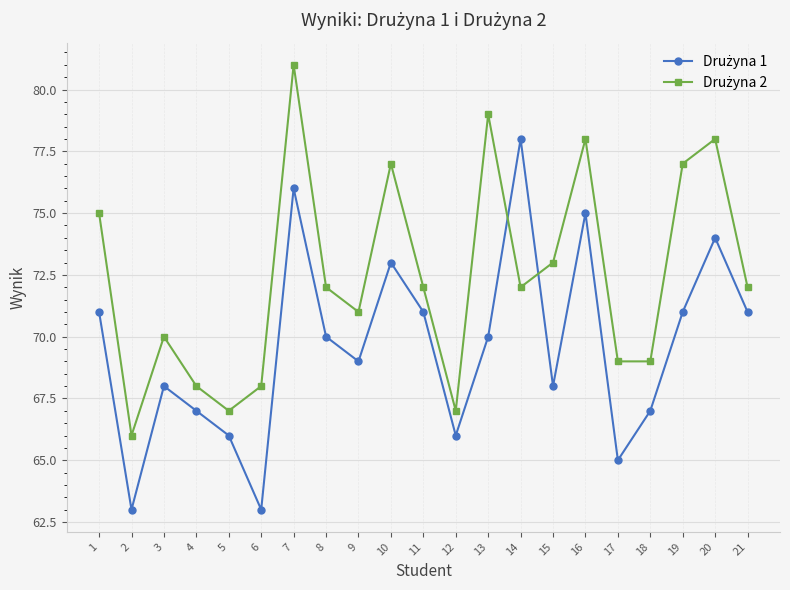

What is the maximum value shown in the chart?

81